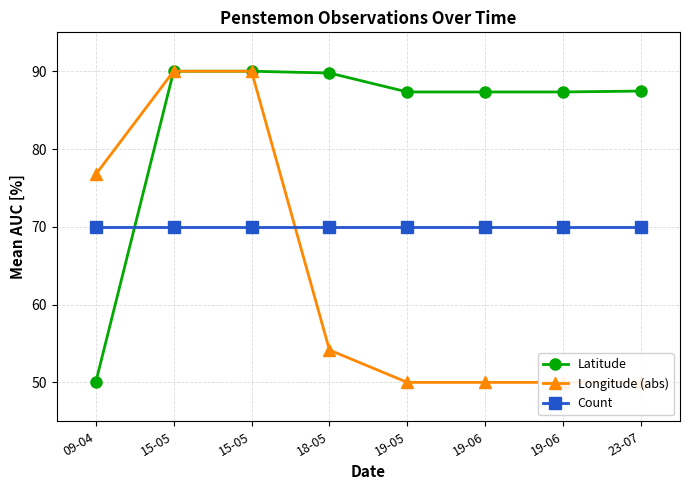

Read the Longitude (abs) value at 18-05.

54.2